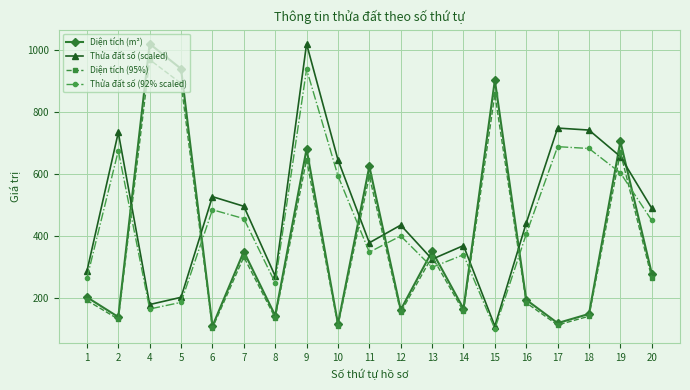

Is the value of Thửa đất số (scaled) at 9 greater than the value of Diện tích (95%) at 17?

Yes